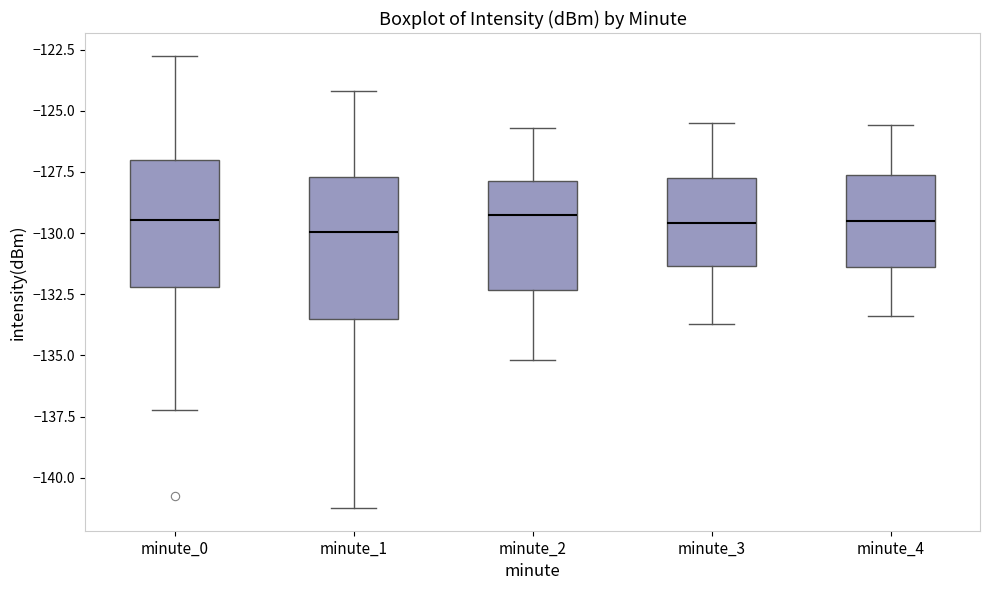

Where does the lower whisker of the box for minute_1 end on the y-axis? The values are not printed on the chart, so give them approximately, as read against the axis.

-141.0